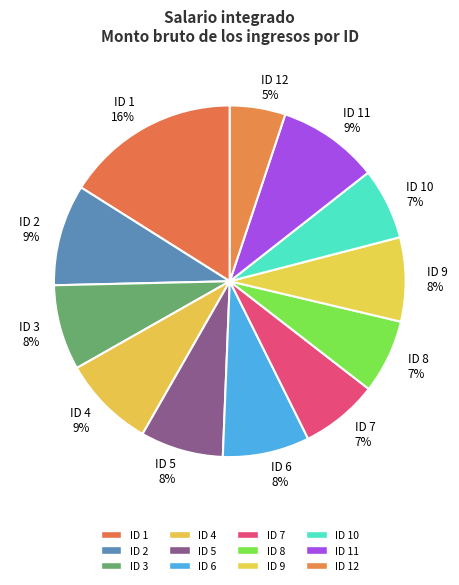

Do ID 8 and ID 1 together represent more than half of the pie?

No